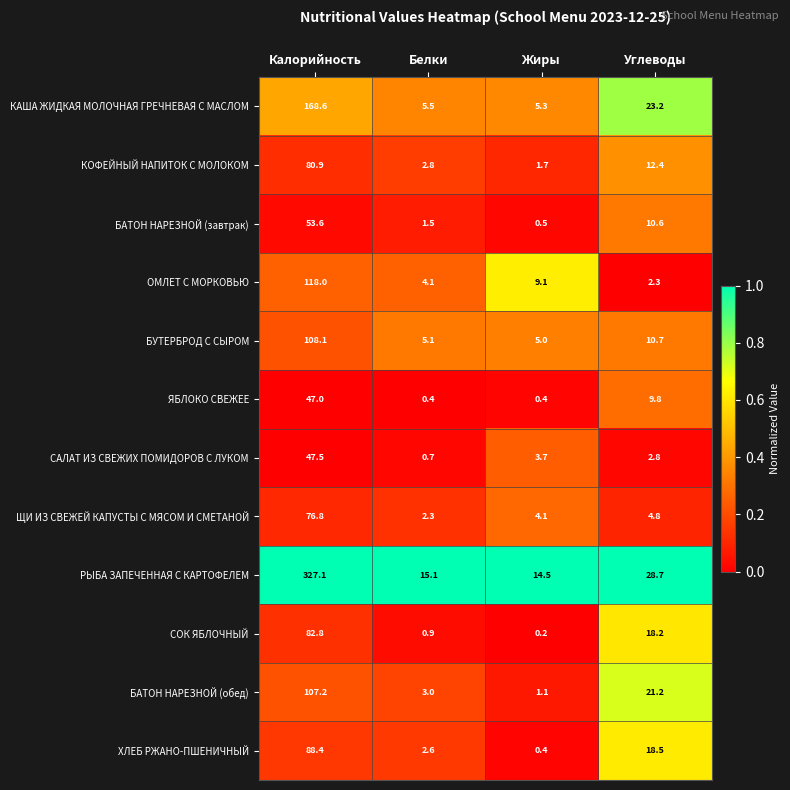

Rank the series at Углеводы from lowest to highest value.

ОМЛЕТ С МОРКОВЬЮ, САЛАТ ИЗ СВЕЖИХ ПОМИДОРОВ С ЛУКОМ, ЩИ ИЗ СВЕЖЕЙ КАПУСТЫ С МЯСОМ И СМЕТАНОЙ, ЯБЛОКО СВЕЖЕЕ, БАТОН НАРЕЗНОЙ (завтрак), БУТЕРБРОД С СЫРОМ, КОФЕЙНЫЙ НАПИТОК С МОЛОКОМ, СОК ЯБЛОЧНЫЙ, ХЛЕБ РЖАНО-ПШЕНИЧНЫЙ, БАТОН НАРЕЗНОЙ (обед), КАША ЖИДКАЯ МОЛОЧНАЯ ГРЕЧНЕВАЯ С МАСЛОМ, РЫБА ЗАПЕЧЕННАЯ С КАРТОФЕЛЕМ